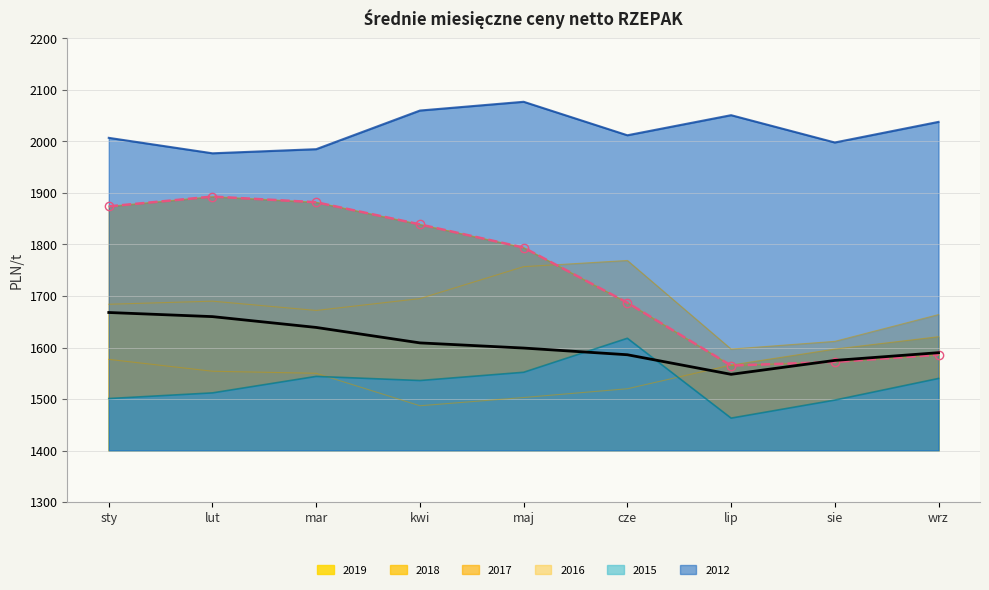

True or false: 2012 and 2017 cross at least once.

False